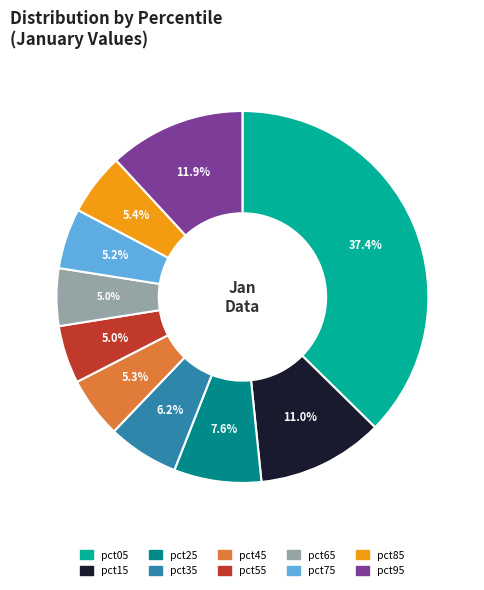

What percentage is NOT represented by pct95?

88.1%